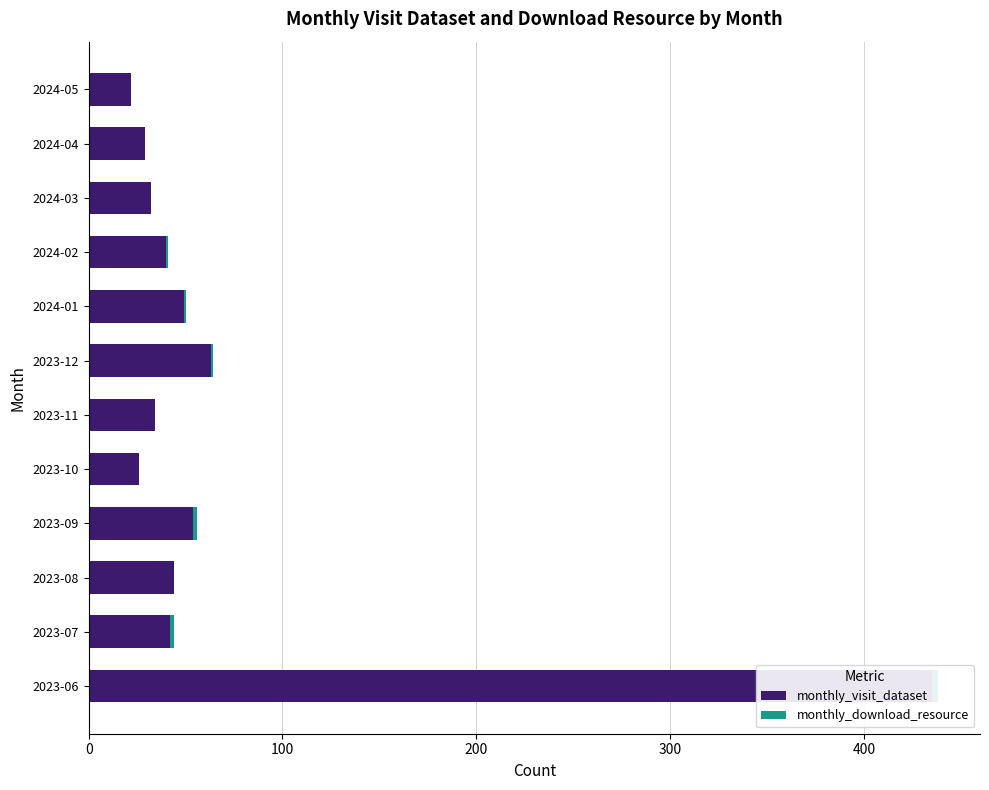

What is the sum of all monthly_download_resource values?

10